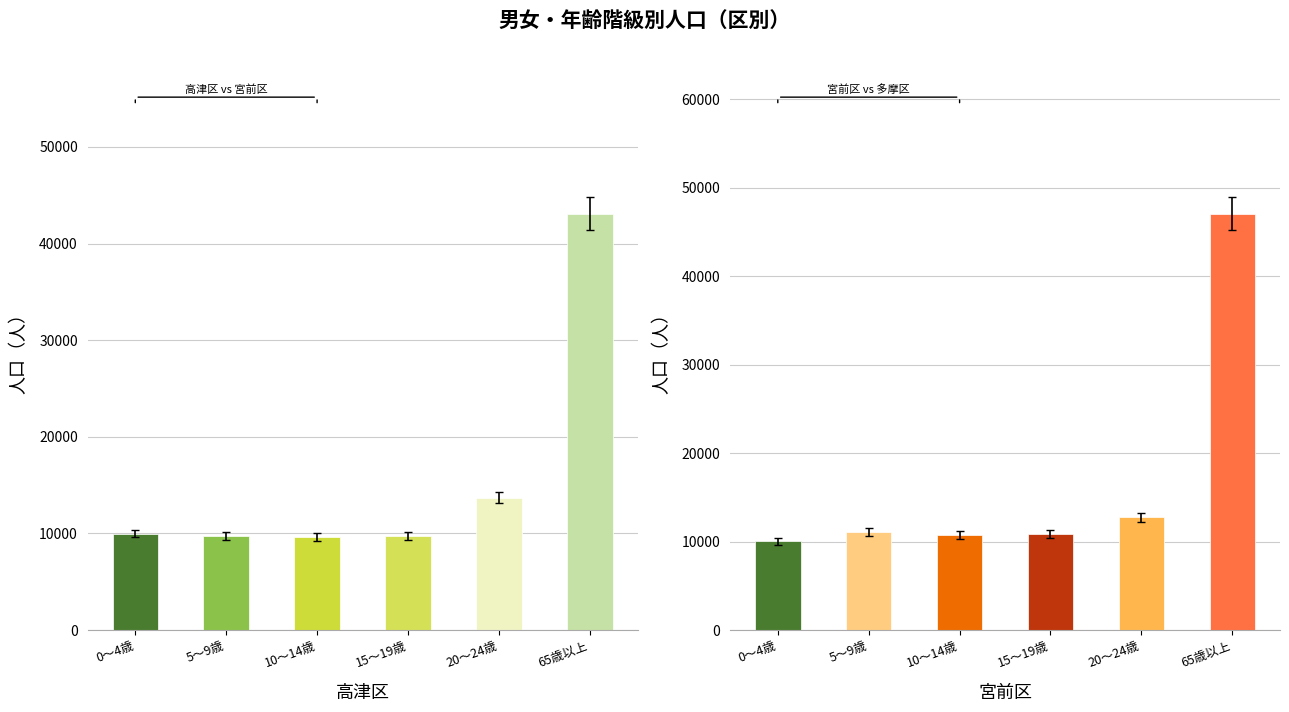

How many values in the 高津区 series are below 9979?

3